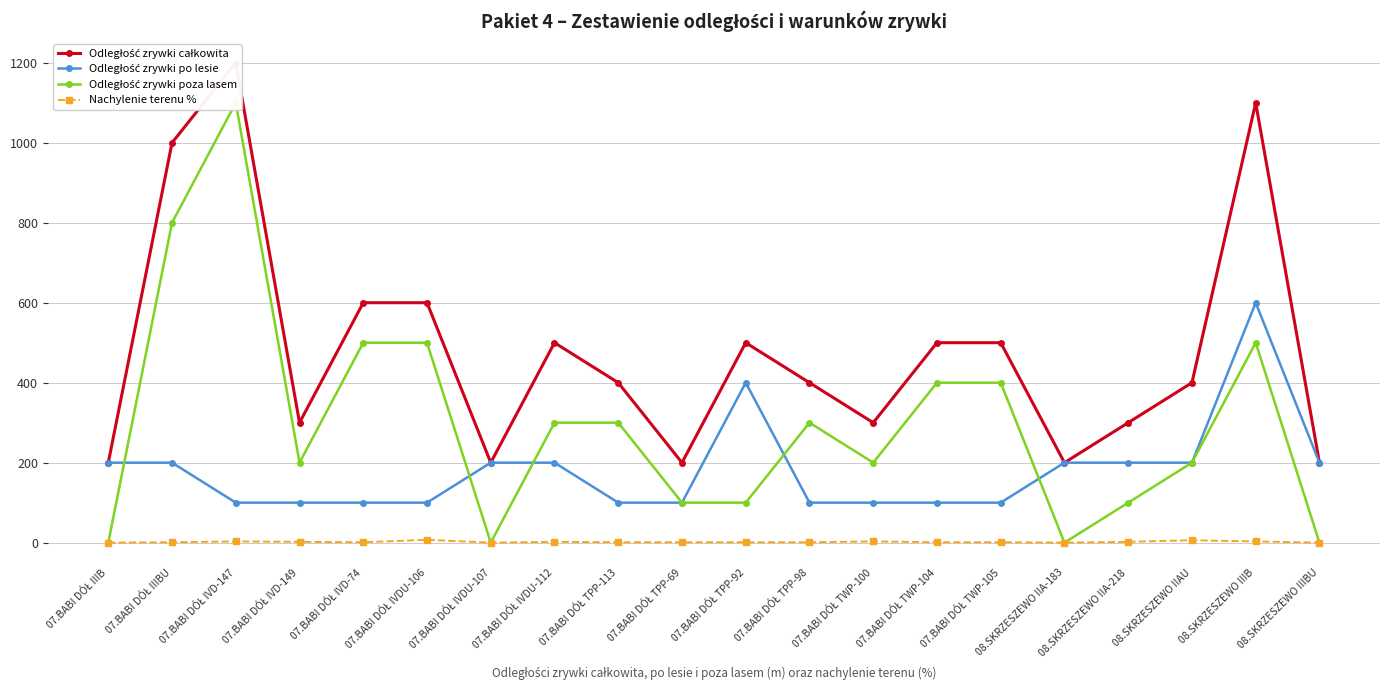

Between 07.BABI DÓŁ TPP-98 and 07.BABI DÓŁ IVD-149, which is larger?

07.BABI DÓŁ TPP-98